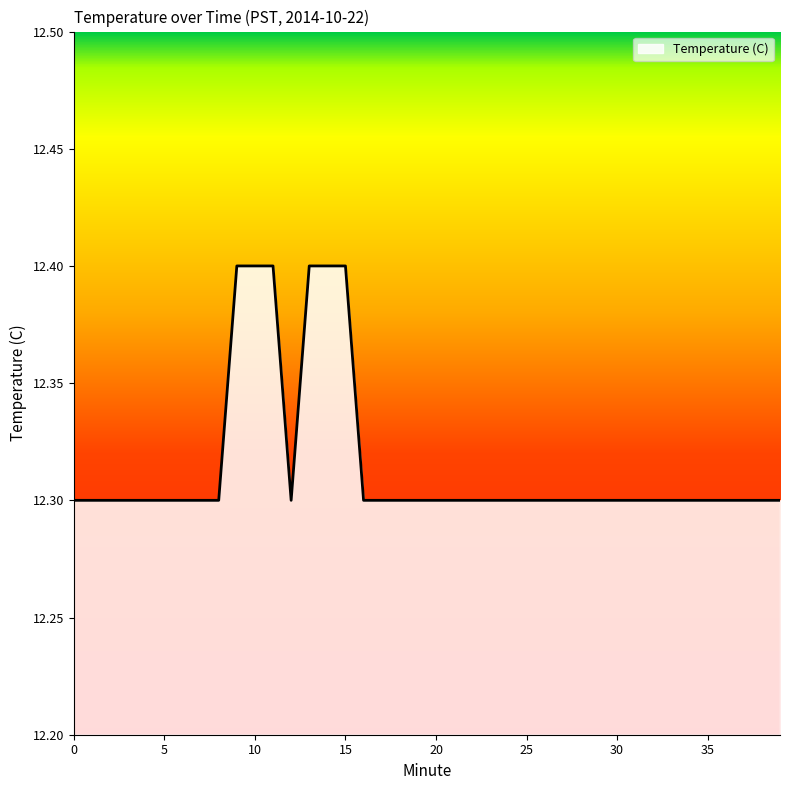

Reading left to right, extract all data points from this chart.

12.3	12.3	12.3	12.3	12.3	12.3	12.3	12.3	12.3	12.4	12.4	12.4	12.3	12.4	12.4	12.4	12.3	12.3	12.3	12.3	12.3	12.3	12.3	12.3	12.3	12.3	12.3	12.3	12.3	12.3	12.3	12.3	12.3	12.3	12.3	12.3	12.3	12.3	12.3	12.3